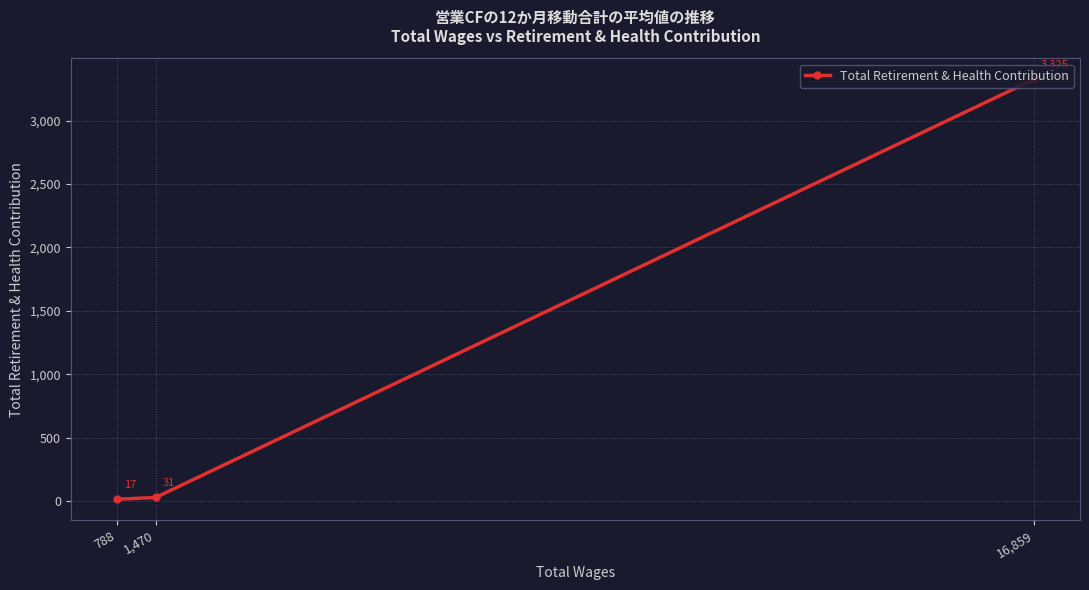

Reading left to right, transcribe all the data shown in this chart.

788=17	1,470=31	16,859=3325